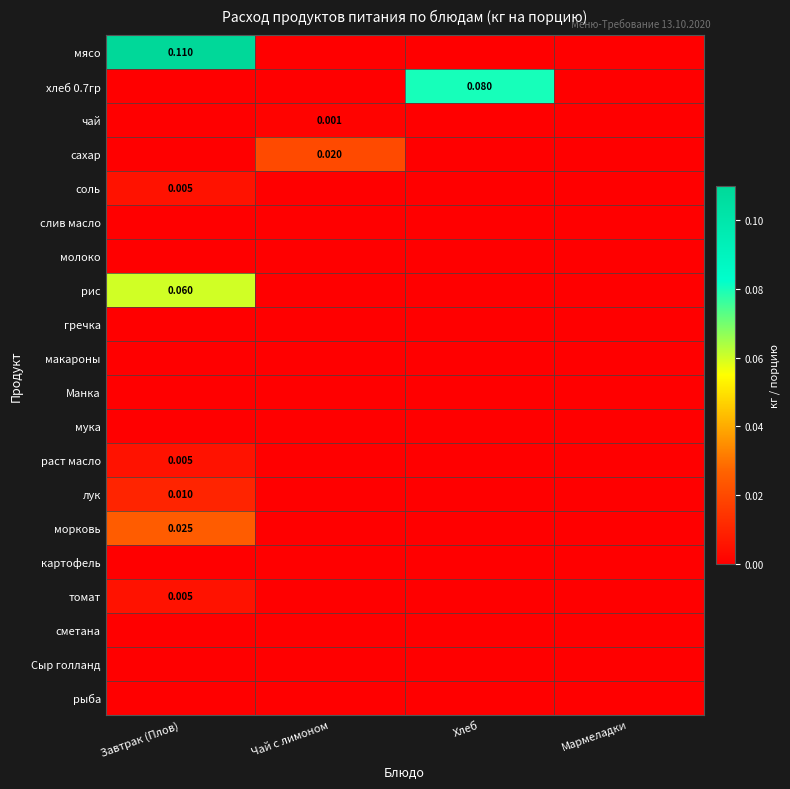

Is the value of соль at Завтрак (Плов) greater than the value of сахар at Чай с лимоном?

No